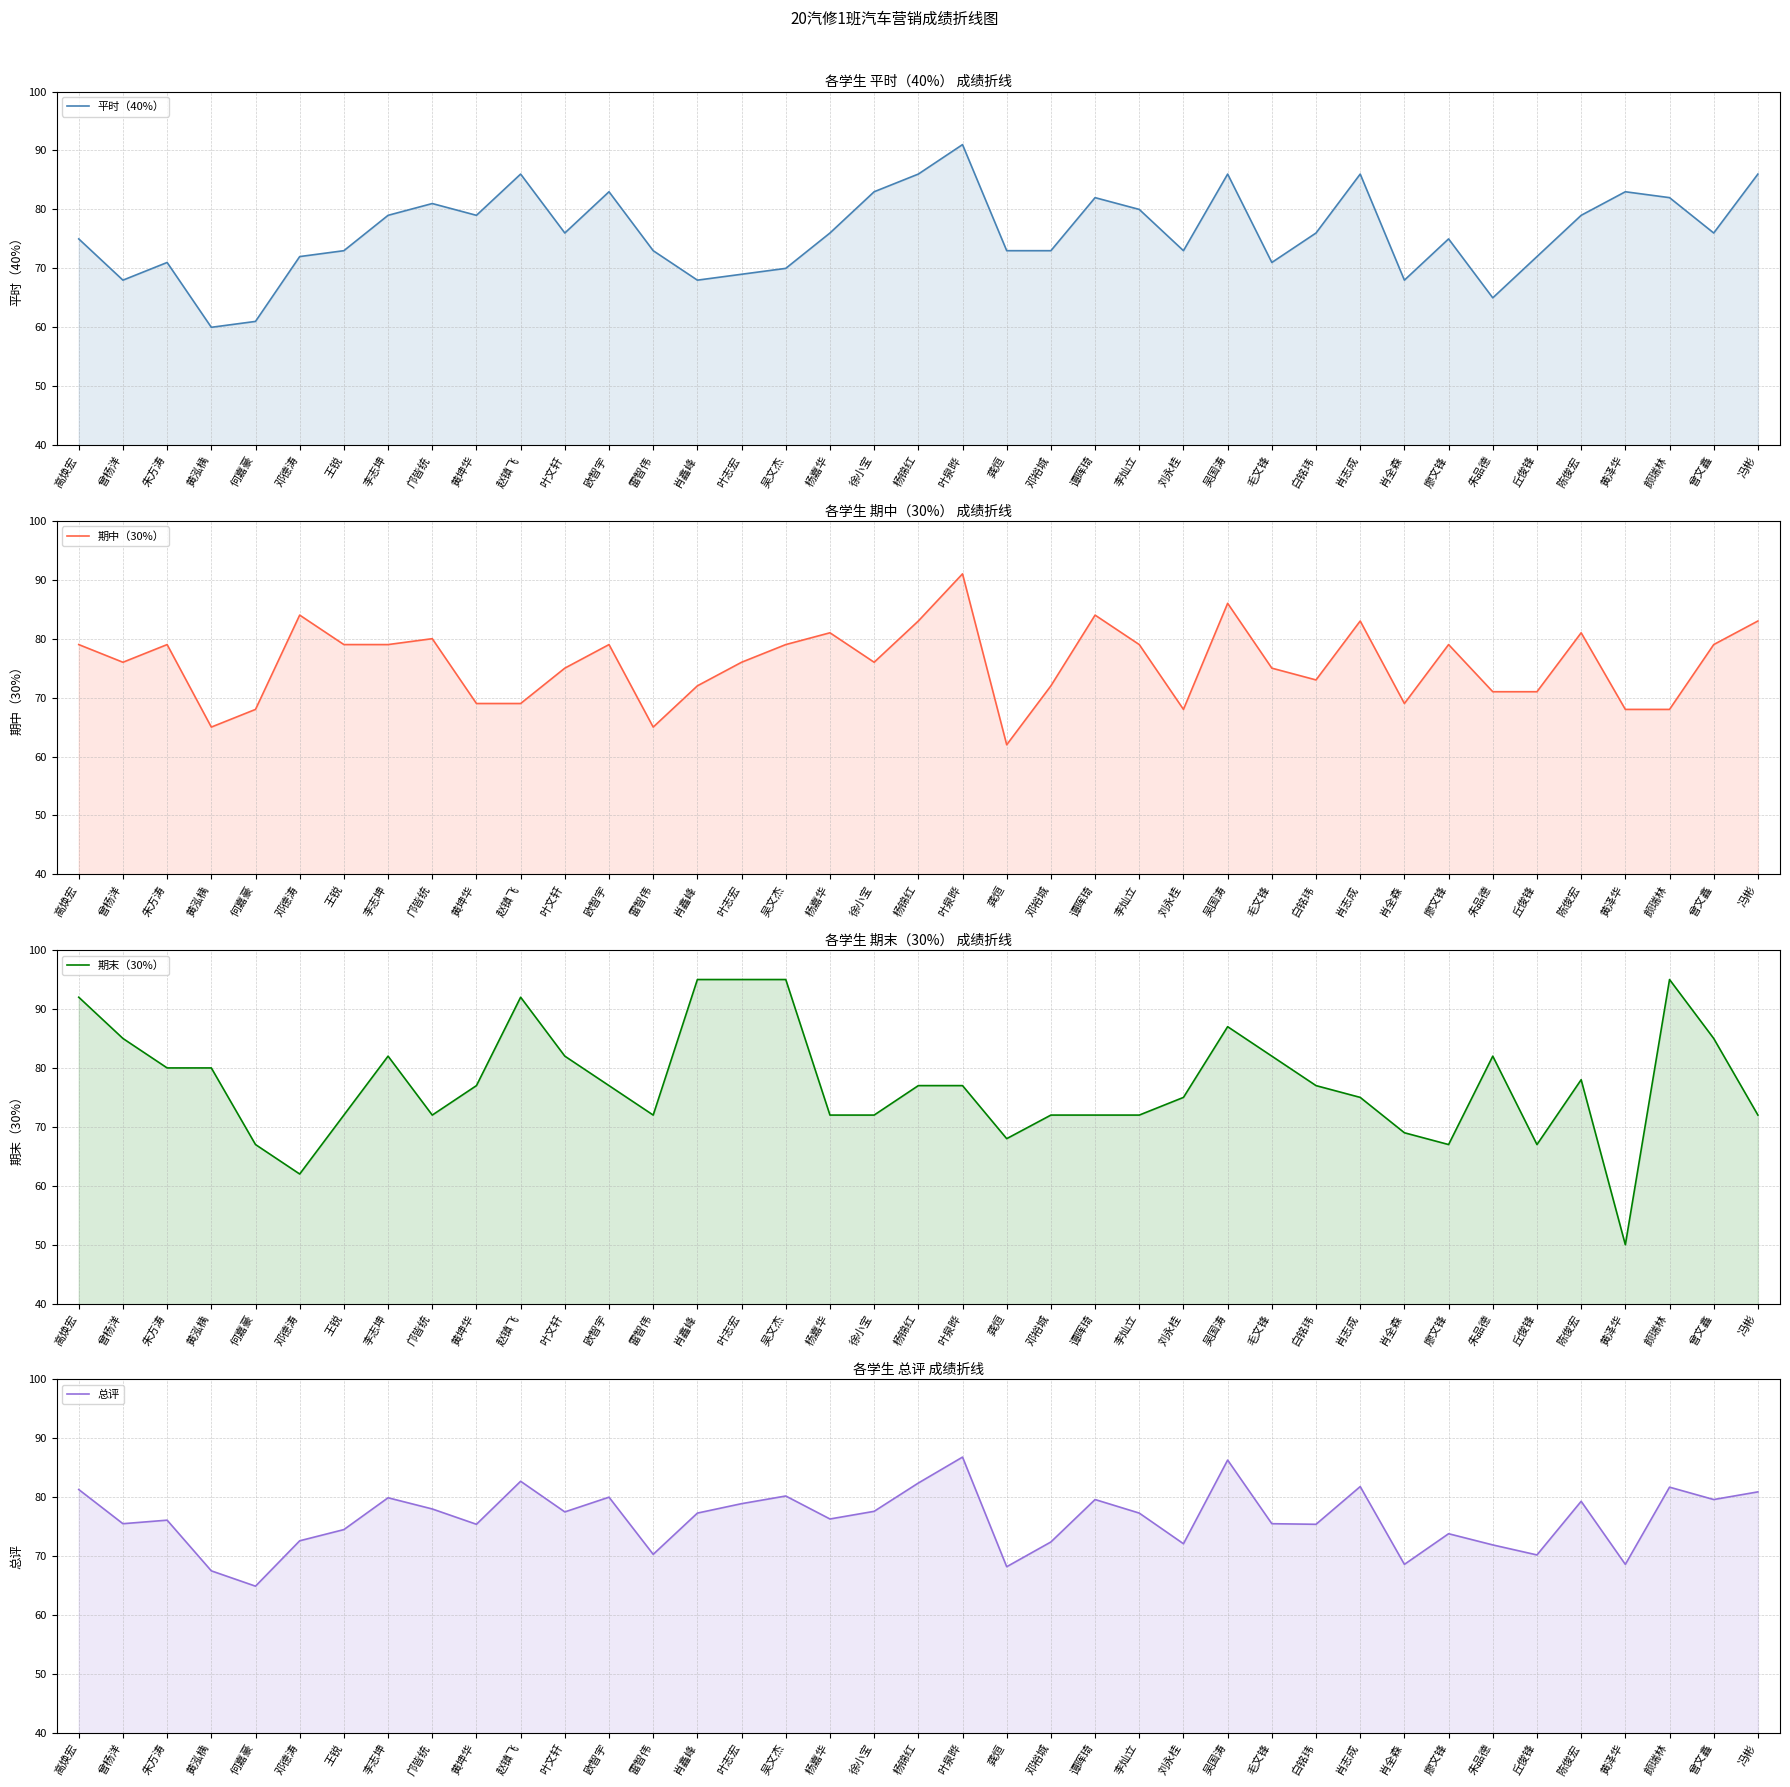

List the series in order of their overall mean, highest first.

期末（30%）, 总评, 平时（40%）, 期中（30%）